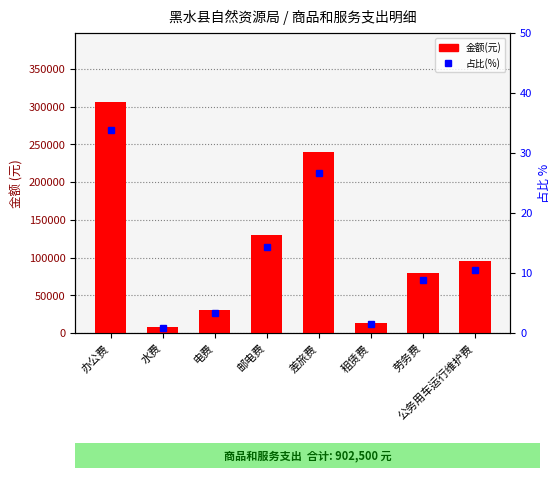

Reading left to right, extract all data points from this chart.

金额(元): 办公费=305750.0	水费=8000.0	电费=30000.0	邮电费=130000.0	差旅费=240000.0	租赁费=13750.0	劳务费=80000.0	公务用车运行维护费=95000.0
占比(%): 办公费=33.9	水费=0.9	电费=3.3	邮电费=14.4	差旅费=26.6	租赁费=1.5	劳务费=8.9	公务用车运行维护费=10.5